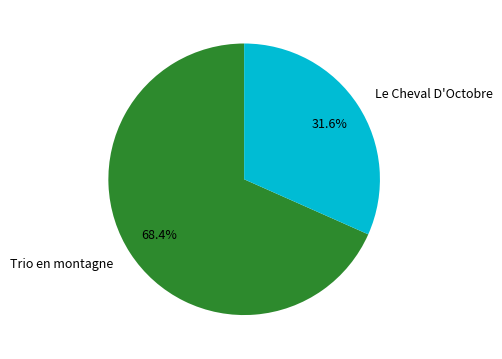

Is the sum of Le Cheval D'Octobre and Trio en montagne greater than half?

Yes